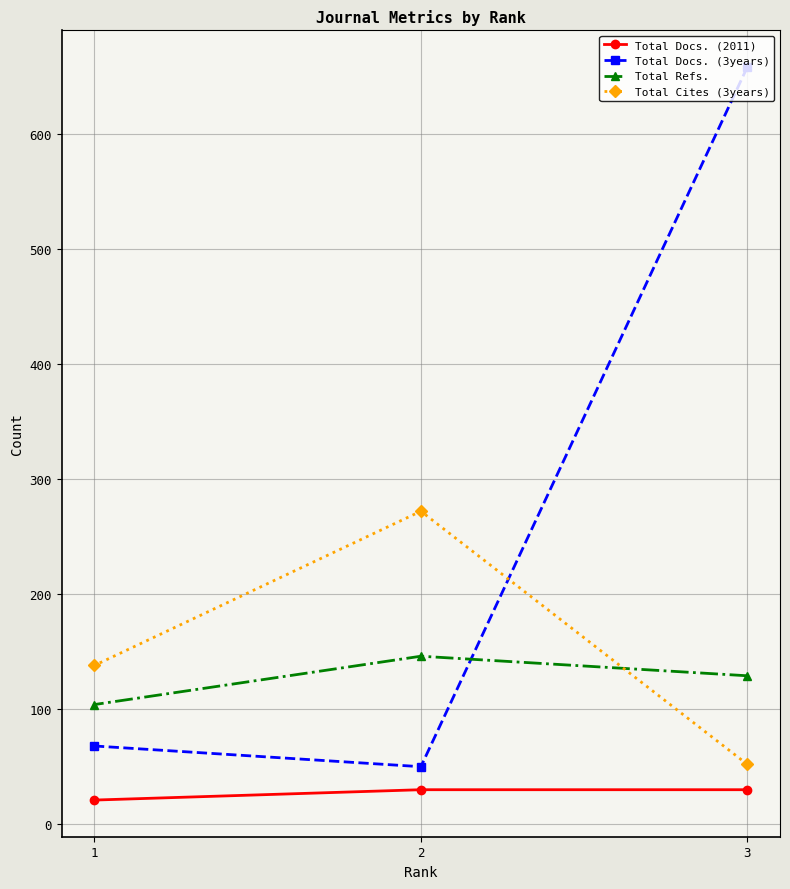

Rank the categories by Total Refs. value from lowest to highest.

1, 3, 2